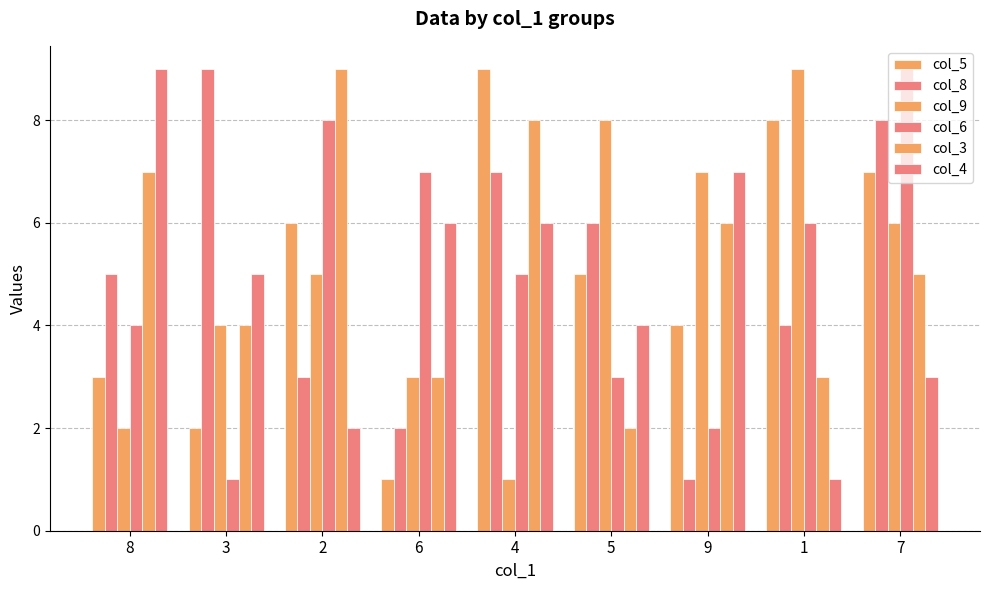

How many series are shown in this chart?

6